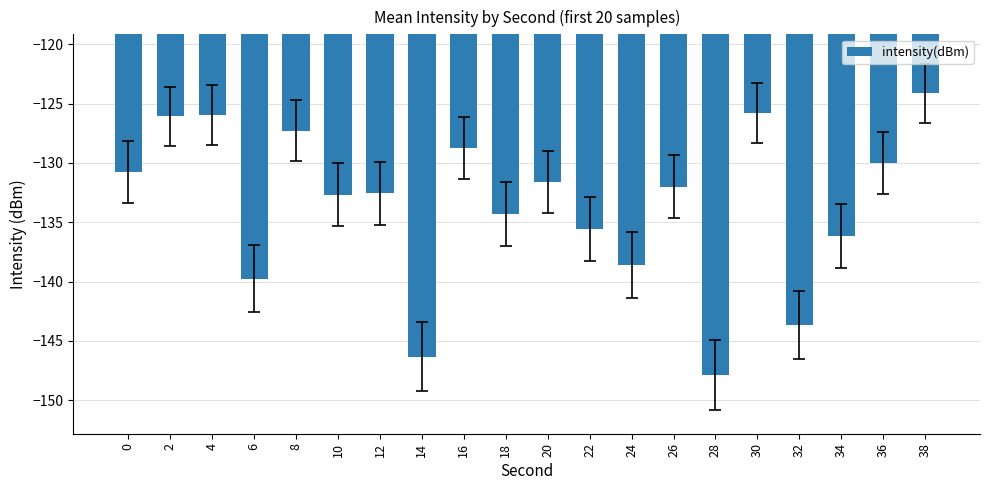

What is the average value?

-133.5